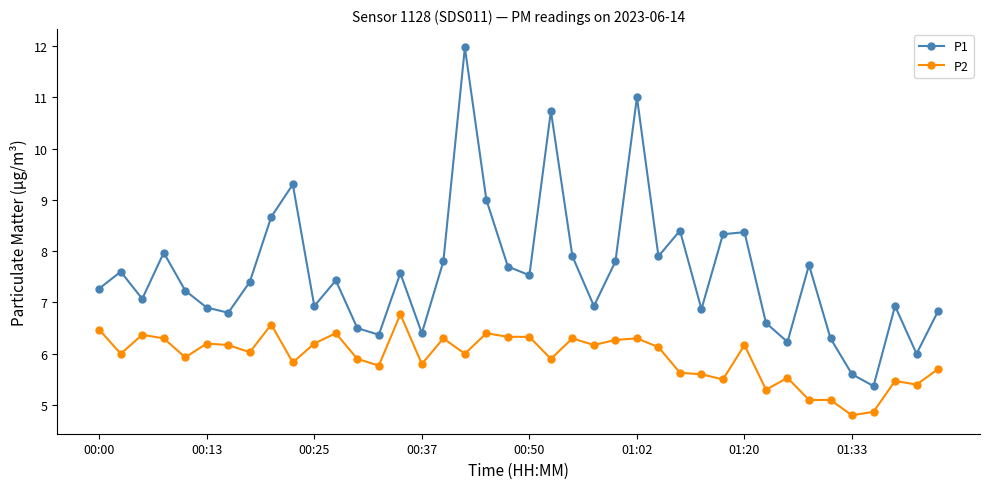

Reading left to right, what are all the values shown in this chart?

P1: 7.3	7.6	7.1	8.0	7.2	6.9	6.8	7.4	8.7	9.3	6.9	7.4	6.5	6.4	7.6	6.4	7.8	12.0	9.0	7.7	7.5	10.7	7.9	6.9	7.8	11.0	7.9	8.4	6.9	8.3	8.4	6.6	6.2	7.7	6.3	5.6	5.4	6.9	6.0	6.8
P2: 6.5	6.0	6.4	6.3	5.9	6.2	6.2	6.0	6.6	5.8	6.2	6.4	5.9	5.8	6.8	5.8	6.3	6.0	6.4	6.3	6.3	5.9	6.3	6.2	6.3	6.3	6.1	5.6	5.6	5.5	6.2	5.3	5.5	5.1	5.1	4.8	4.9	5.5	5.4	5.7